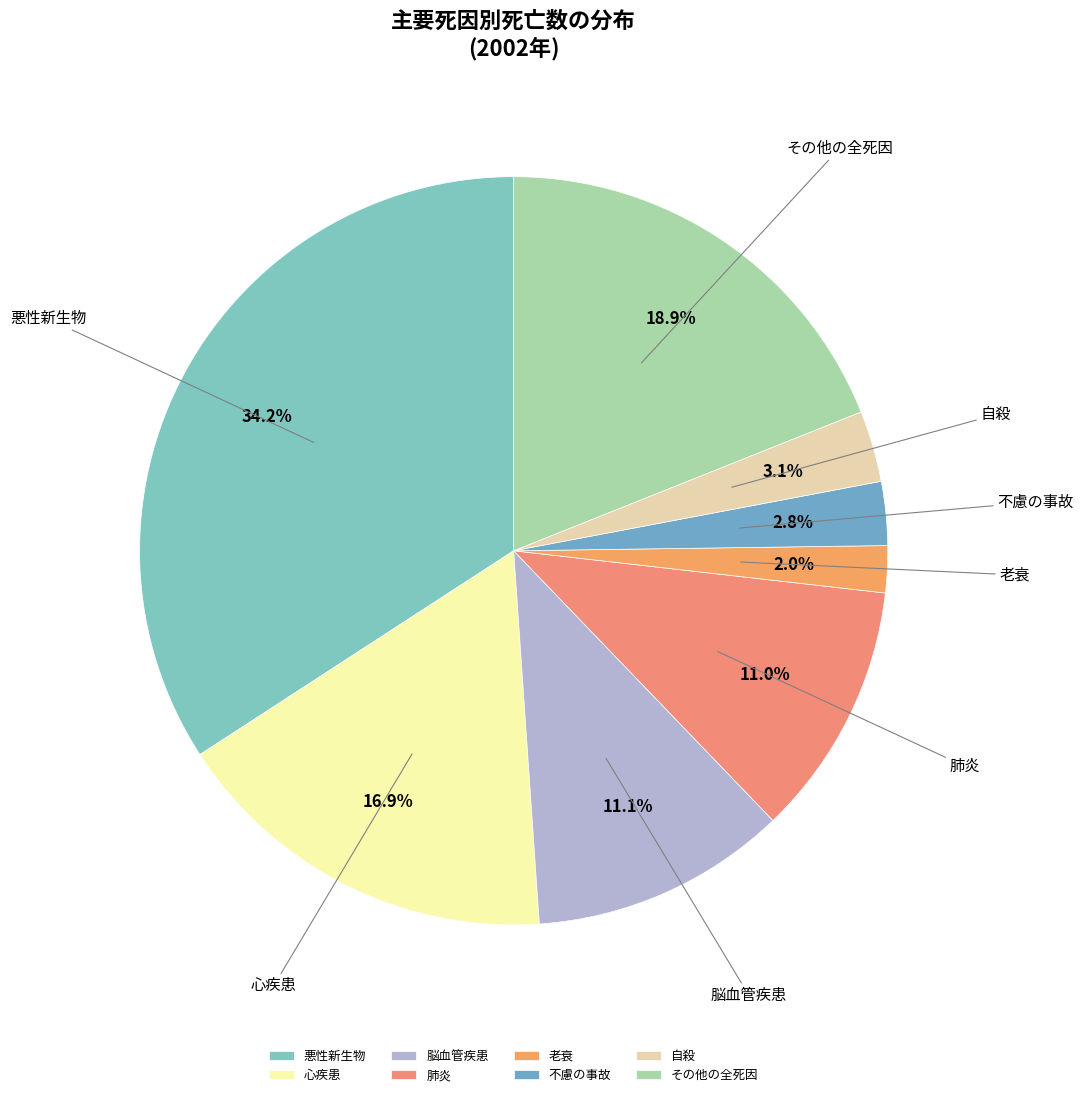

Count the number of slices in the pie.

8